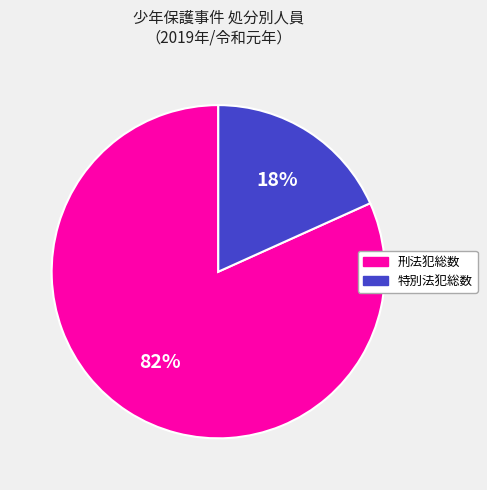

Is there a majority slice in this chart?

Yes